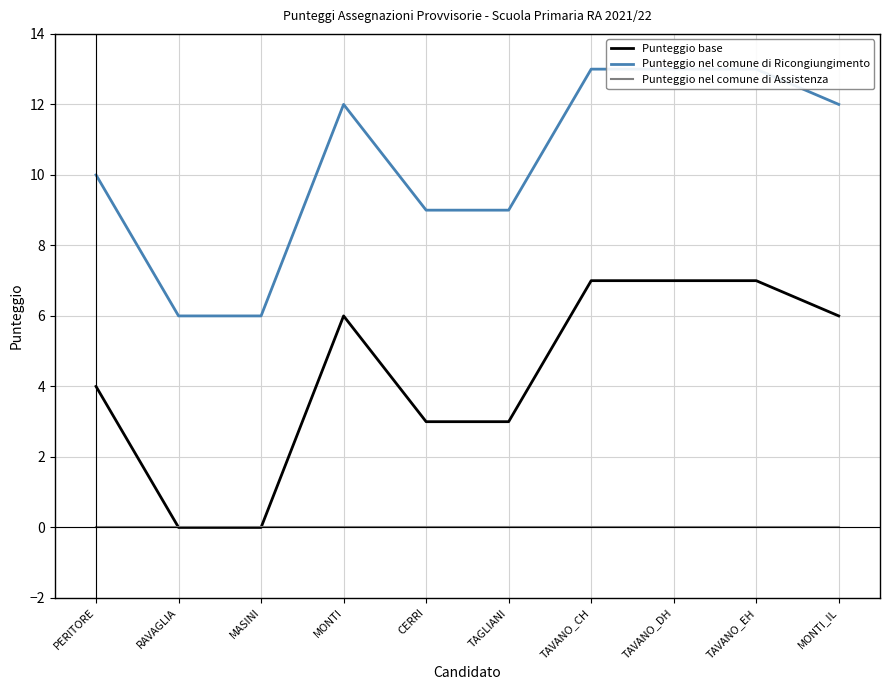

What is the spread (max minus min) of values at PERITORE?

10